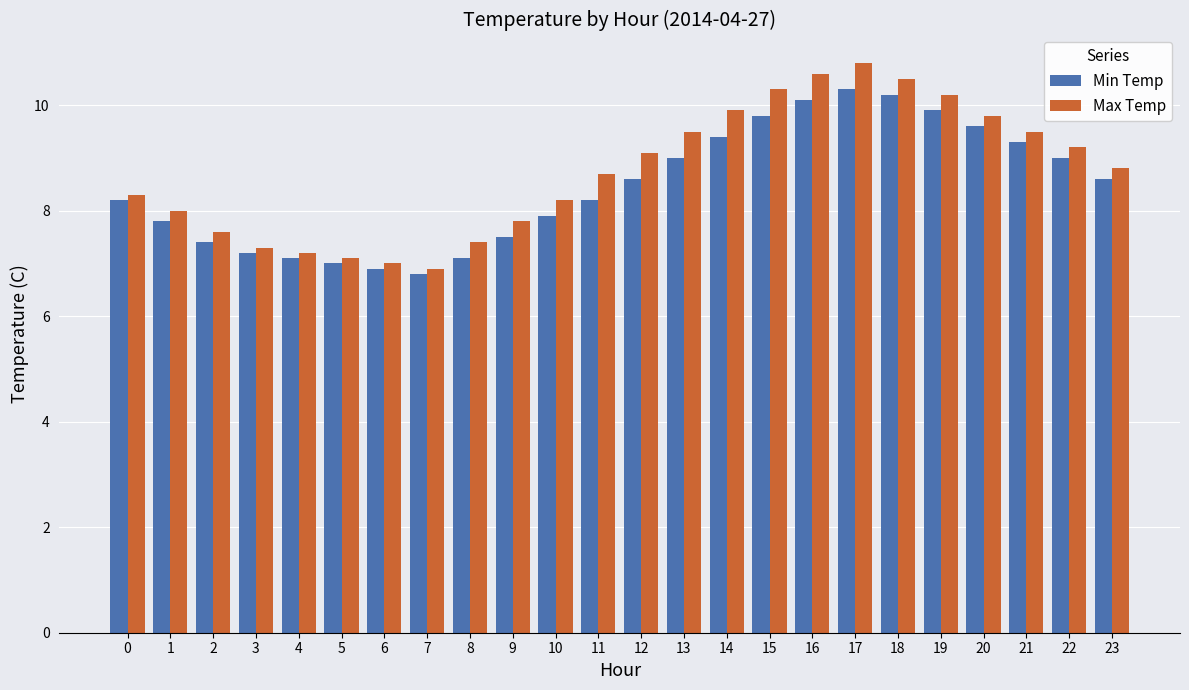

Reading left to right, transcribe all the data shown in this chart.

Min Temp: 8.2	7.8	7.4	7.2	7.1	7.0	6.9	6.8	7.1	7.5	7.9	8.2	8.6	9.0	9.4	9.8	10.1	10.3	10.2	9.9	9.6	9.3	9.0	8.6
Max Temp: 8.3	8.0	7.6	7.3	7.2	7.1	7.0	6.9	7.4	7.8	8.2	8.7	9.1	9.5	9.9	10.3	10.6	10.8	10.5	10.2	9.8	9.5	9.2	8.8